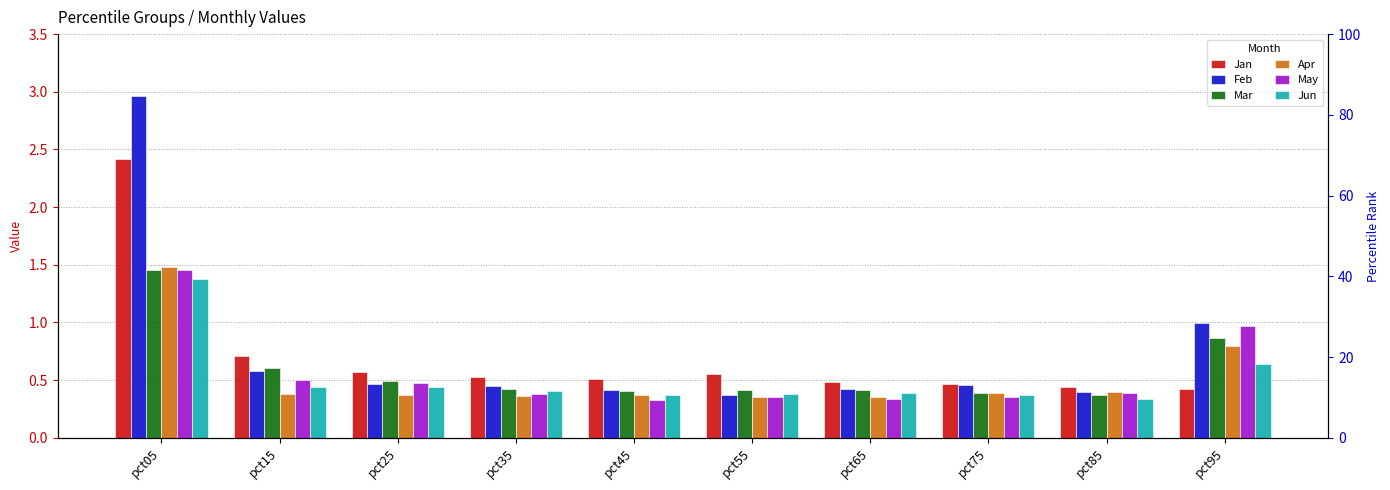

Which series changed the most between pct25 and pct45?

May